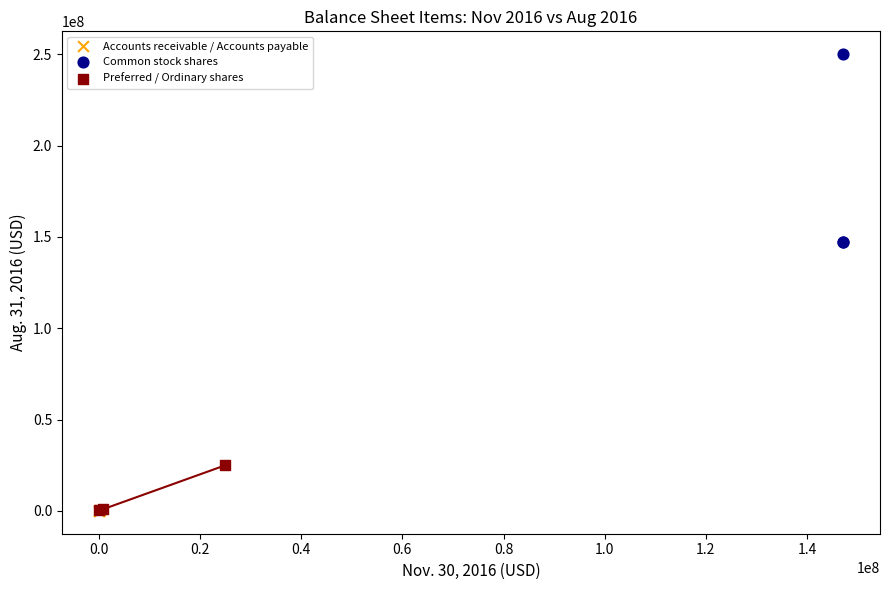

What are all the series names shown in the legend?

Accounts receivable / Accounts payable, Common stock shares, Preferred / Ordinary shares